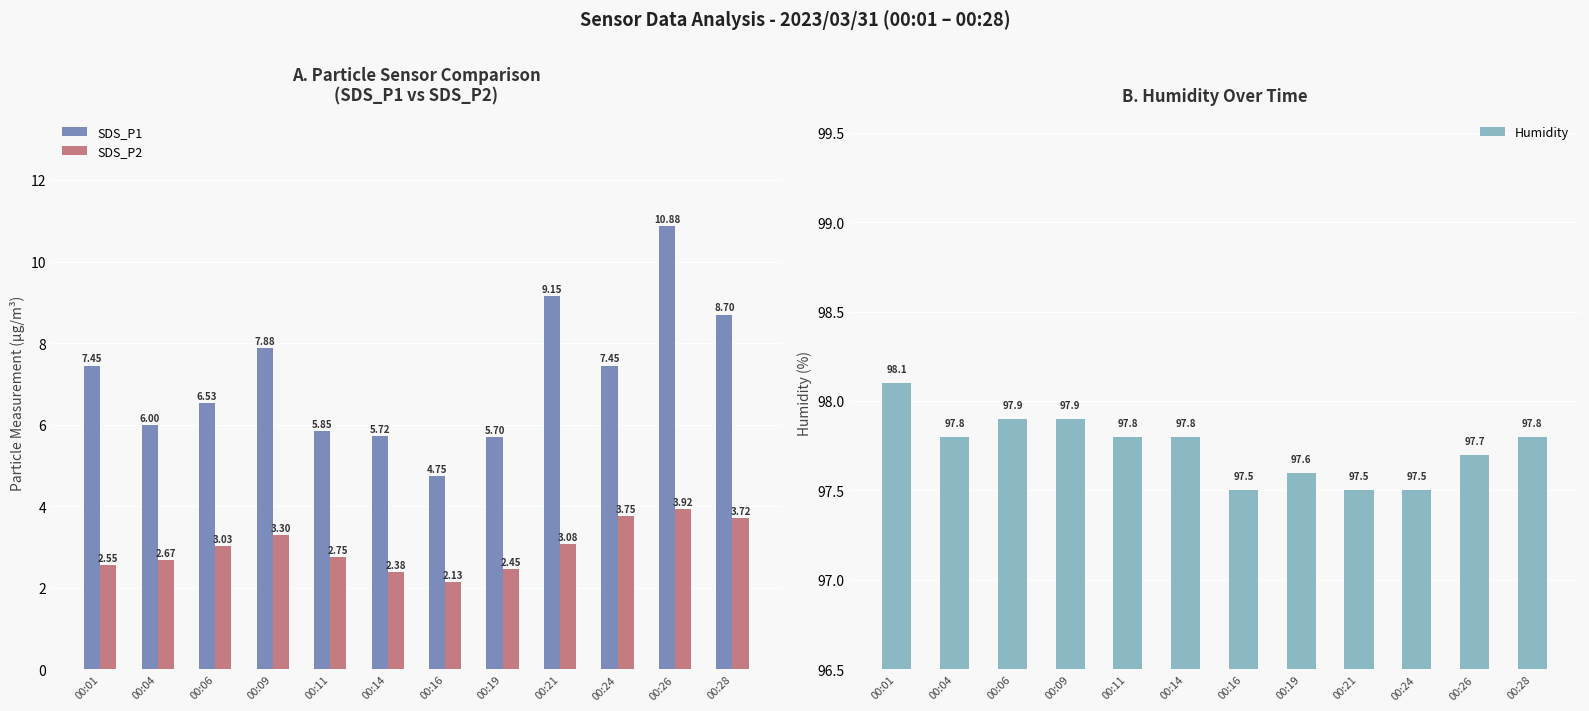

What is the maximum value shown in the chart?

98.1